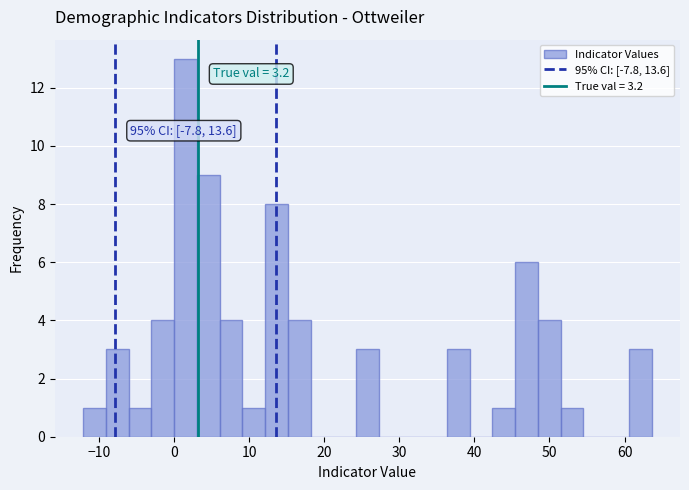

Around what value on the x-axis is the tallest bar? Give the approximate position of its centre, as read against the axis.

2